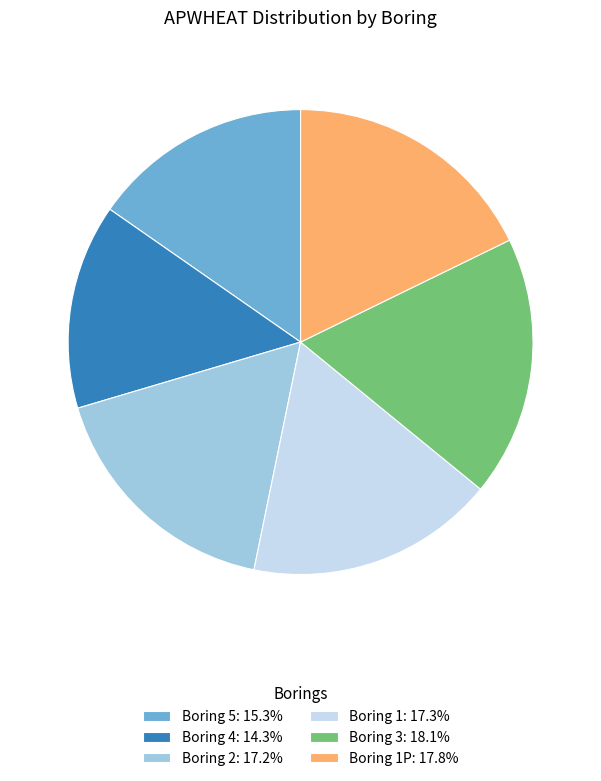

Count the number of slices in the pie.

6